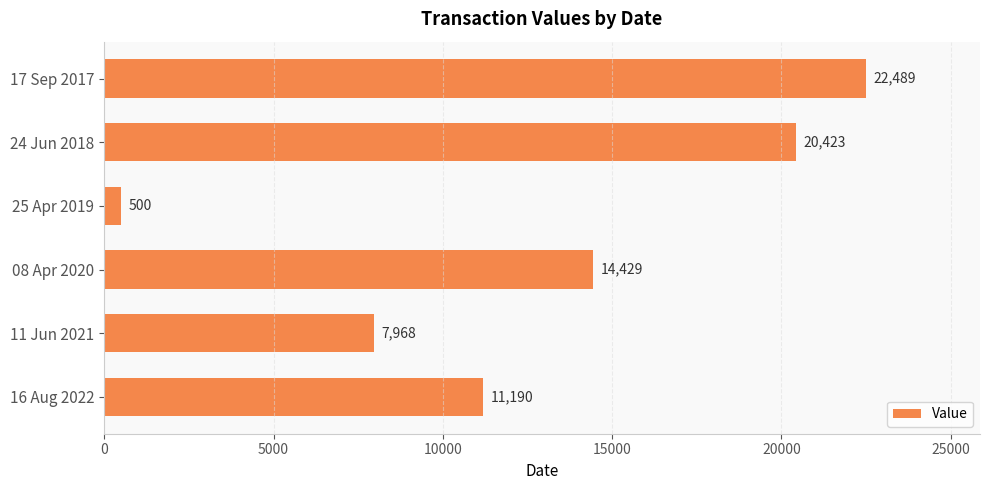

Approximately how many times larger is the value at 11 Jun 2021 compared to 24 Jun 2018?

0.4